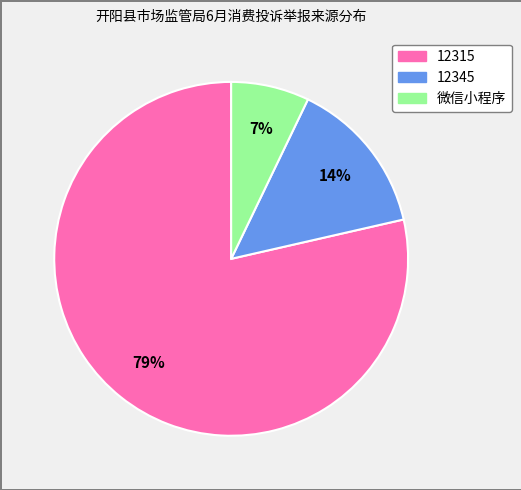

To the nearest percent, what percentage of the pie is 12315?

79%